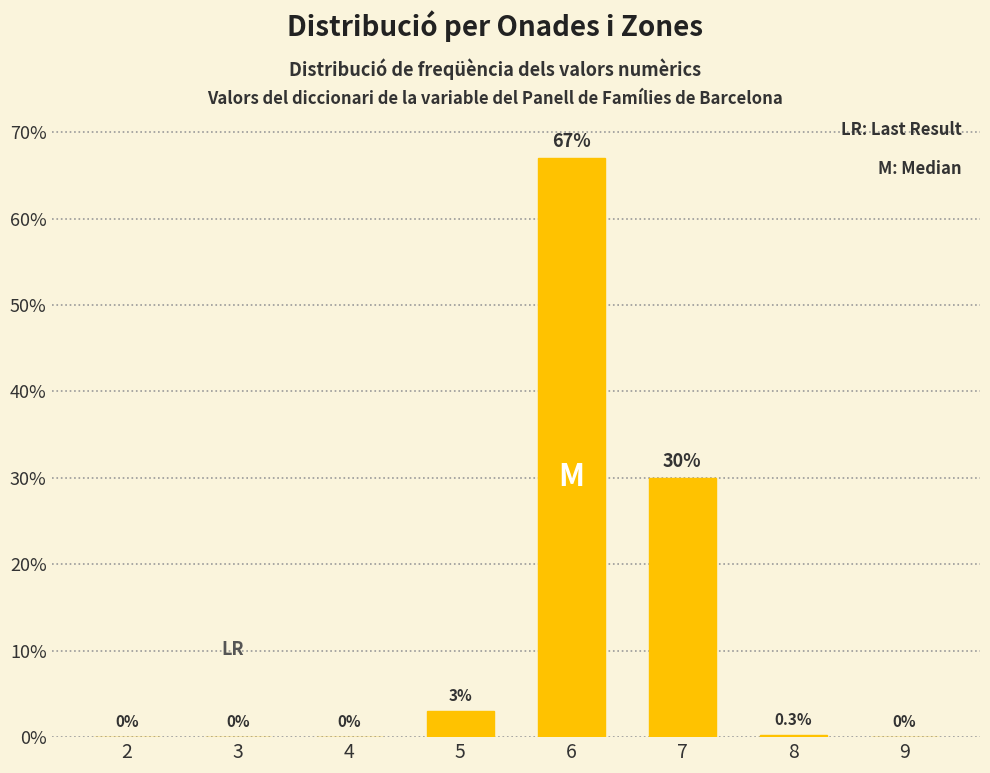

Reading left to right, list all the values displayed in this chart.

2=0.0	3=0.0	4=0.0	5=3.0	6=67.0	7=30.0	8=0.3	9=0.0